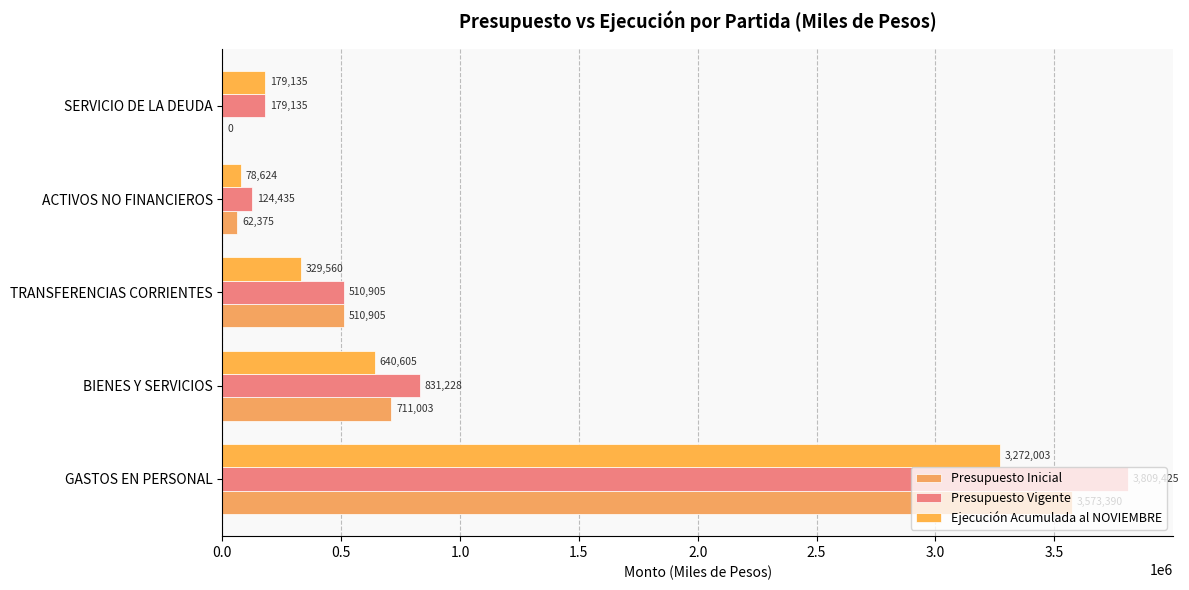

What is the greatest value displayed?

3809425